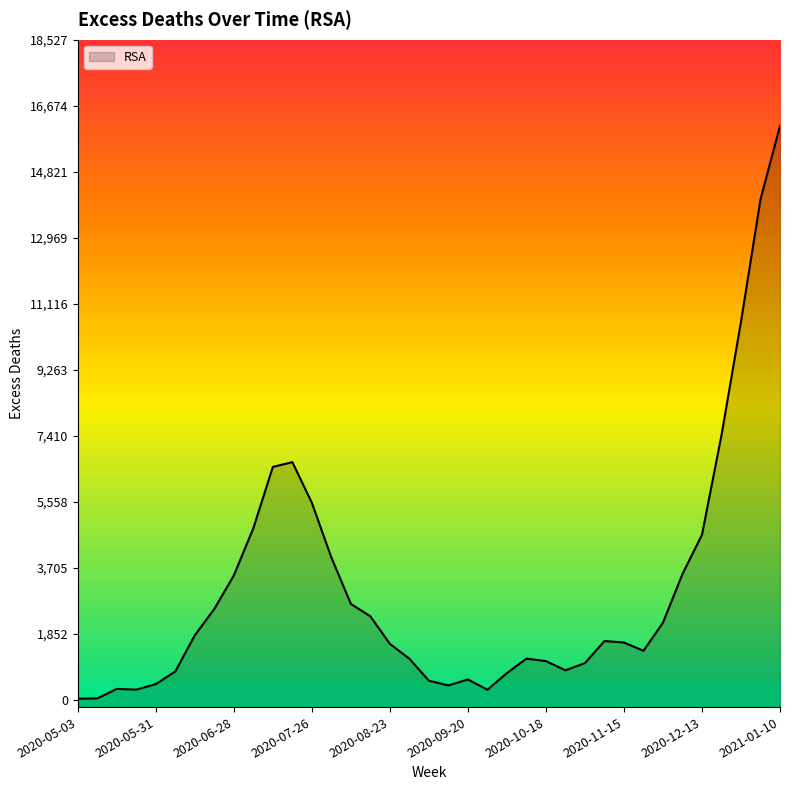

What is the change in value from 2020-09-06 to 2020-12-13?

+4095.5